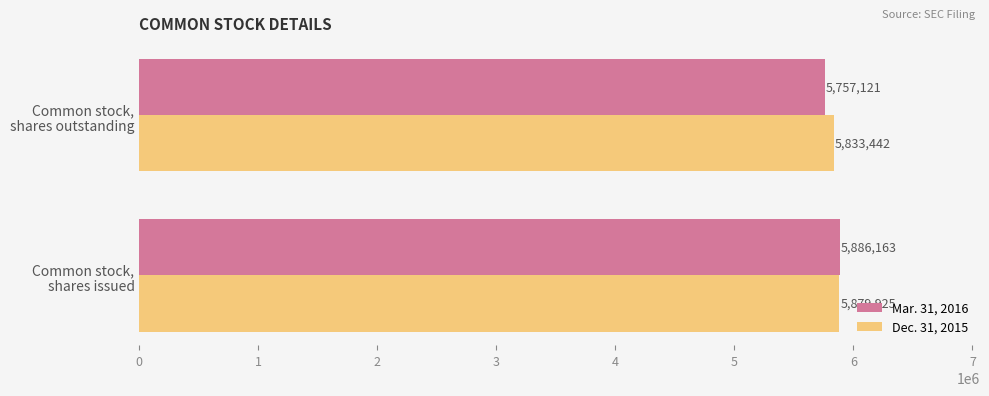

Which series has the widest spread of values?

Mar. 31, 2016